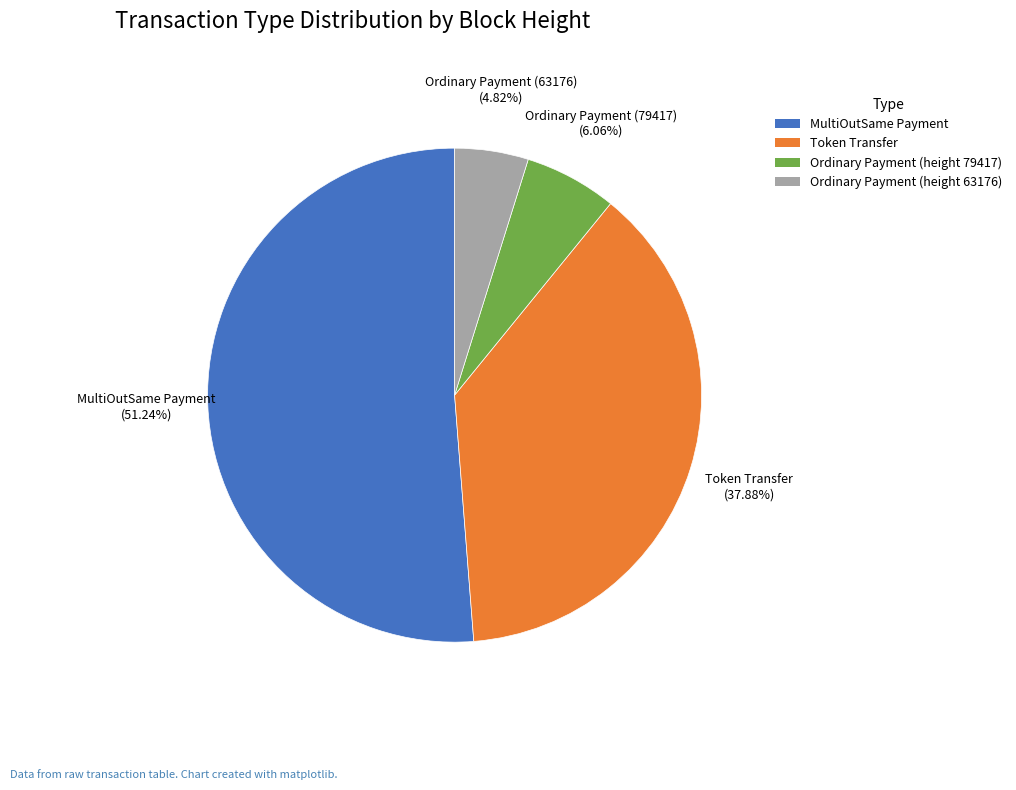

Is the sum of MultiOutSame Payment and Ordinary Payment (height 63176) greater than half?

Yes